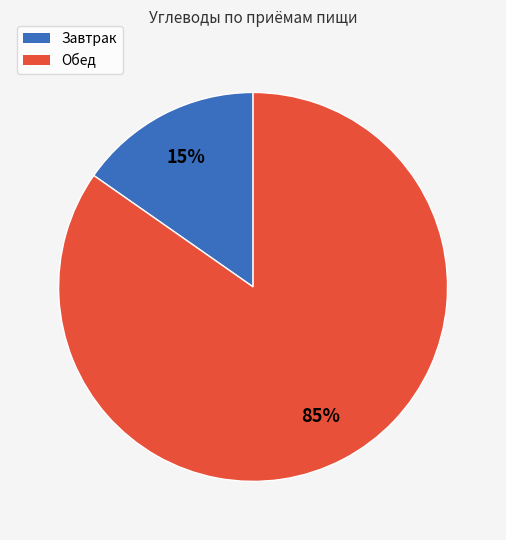

Count the number of slices in the pie.

2